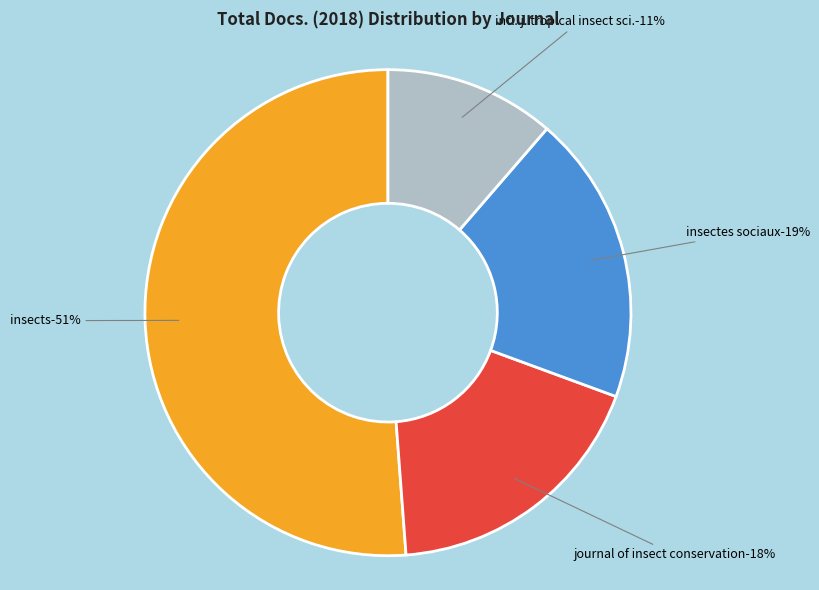

What is the majority slice?

Insects